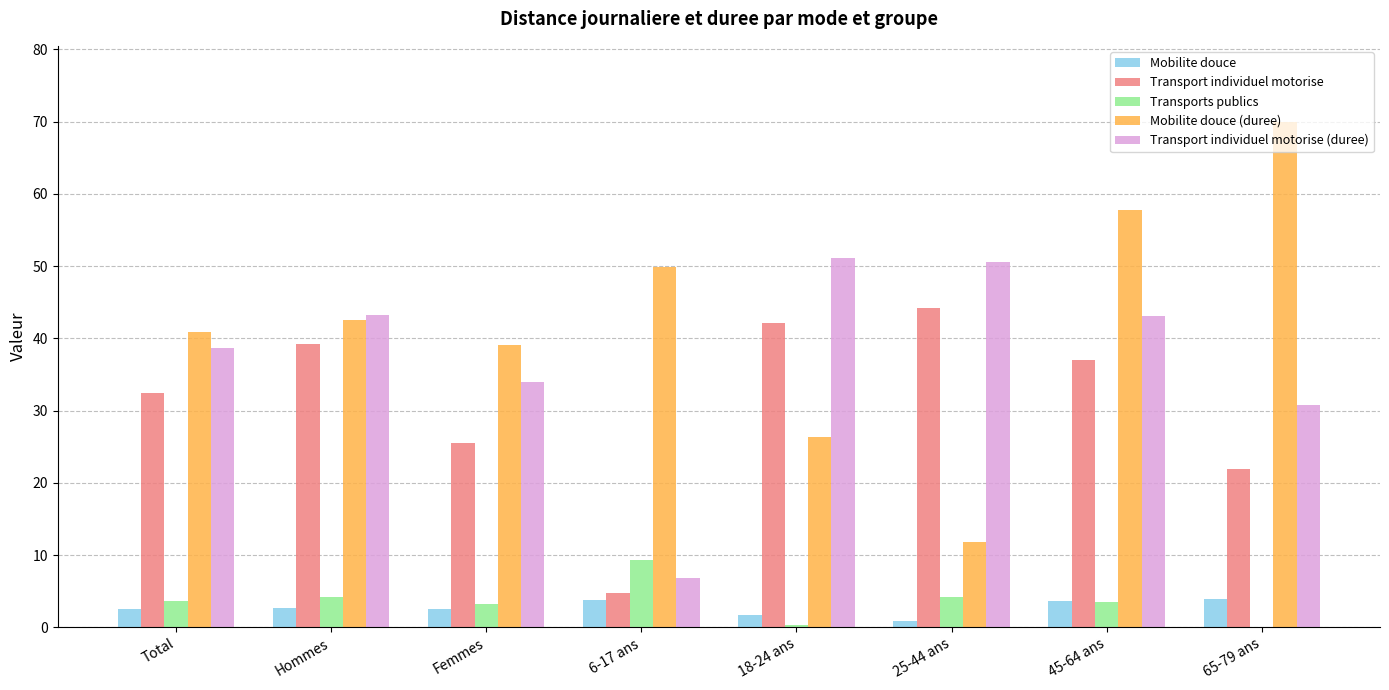

What is the spread (max minus min) of values at Total?

38.2